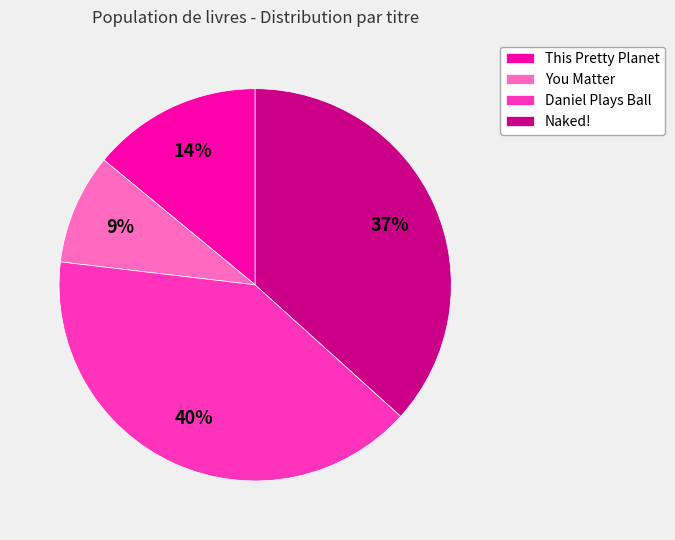

Does Naked! account for over 50% of the chart?

No